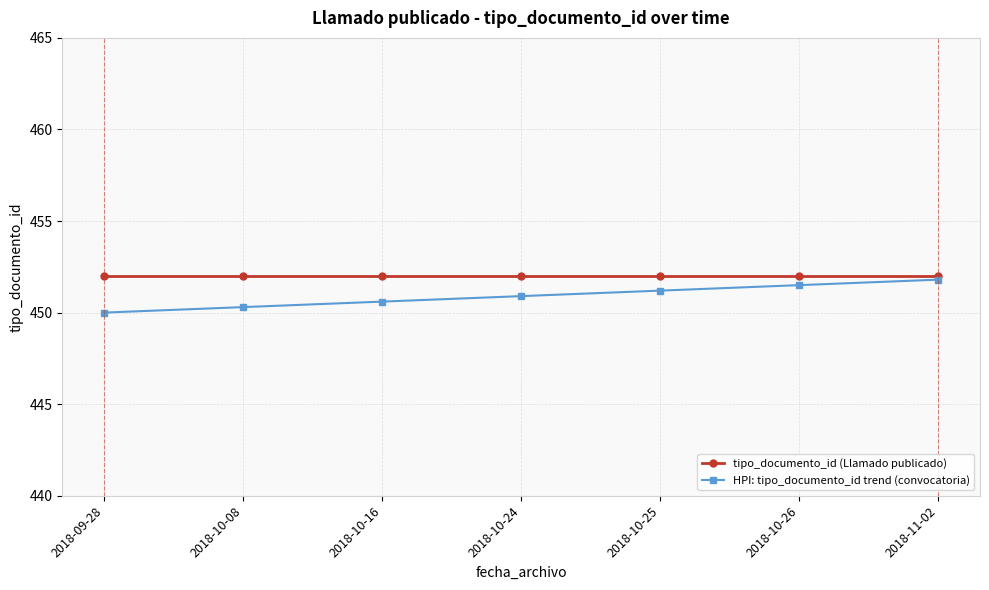

What position from the left is 2018-10-08?

2